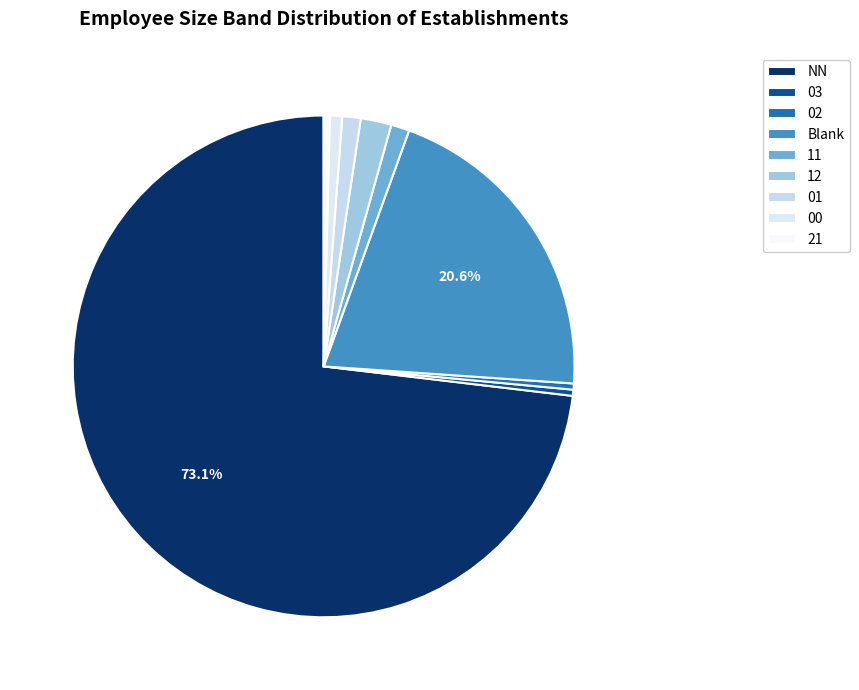

Which category has the smallest portion of the pie?

03